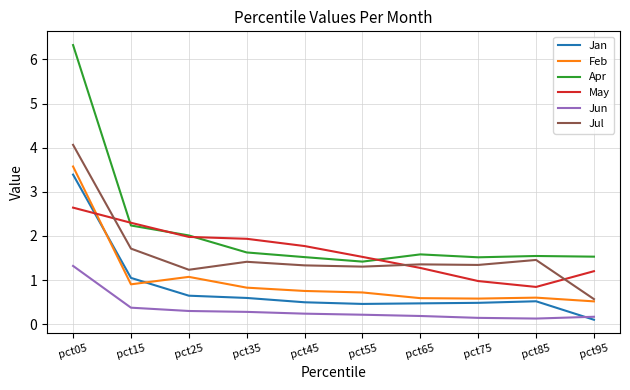

The value of Jun at pct05 is 2.3. True or false?

False